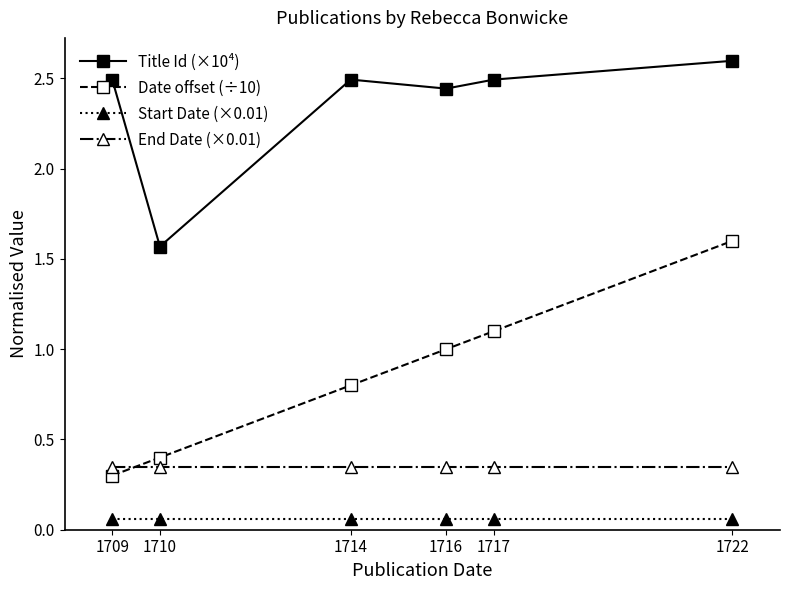

What is the value of the Date offset (÷10) point at the 4th from the left?

1.0